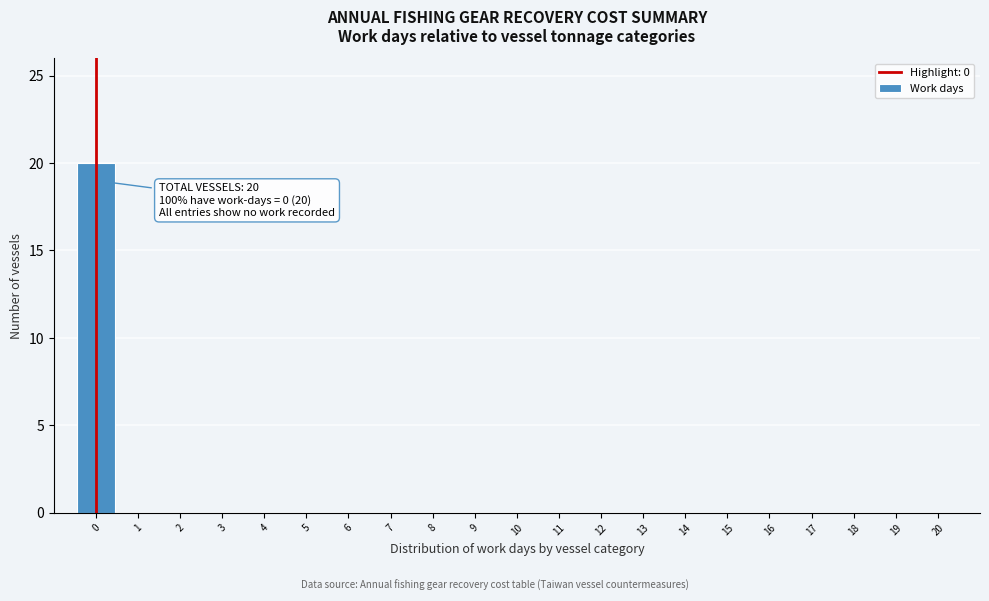

Which range on the x-axis has the tallest bar?

-0.5 to 0.5